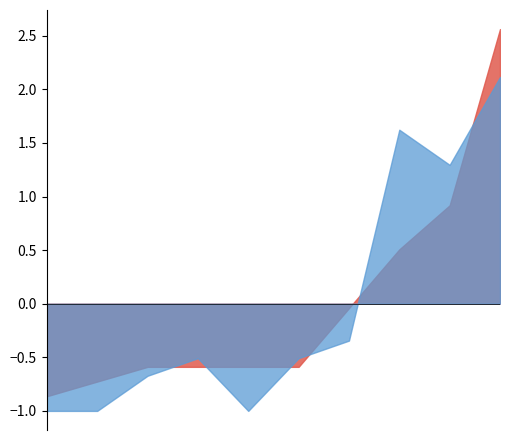

Which series changed the most between Кофейный напиток and Суп крестьянский?

Жиры